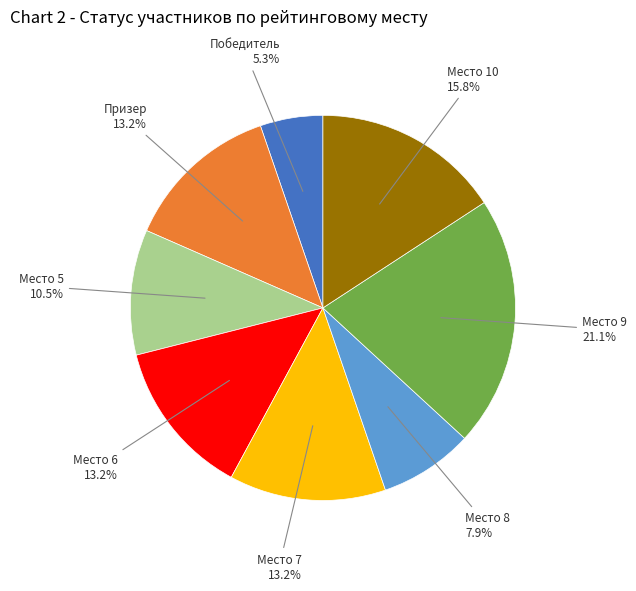

To the nearest percent, what portion does Место 7 represent?

13%